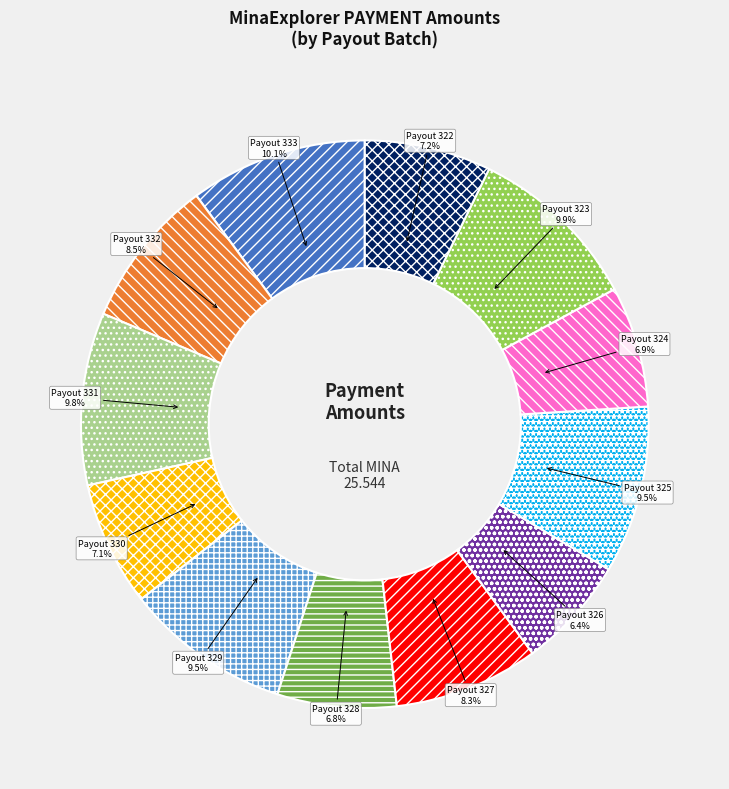

Does Payout 326 represent more than half of the total?

No